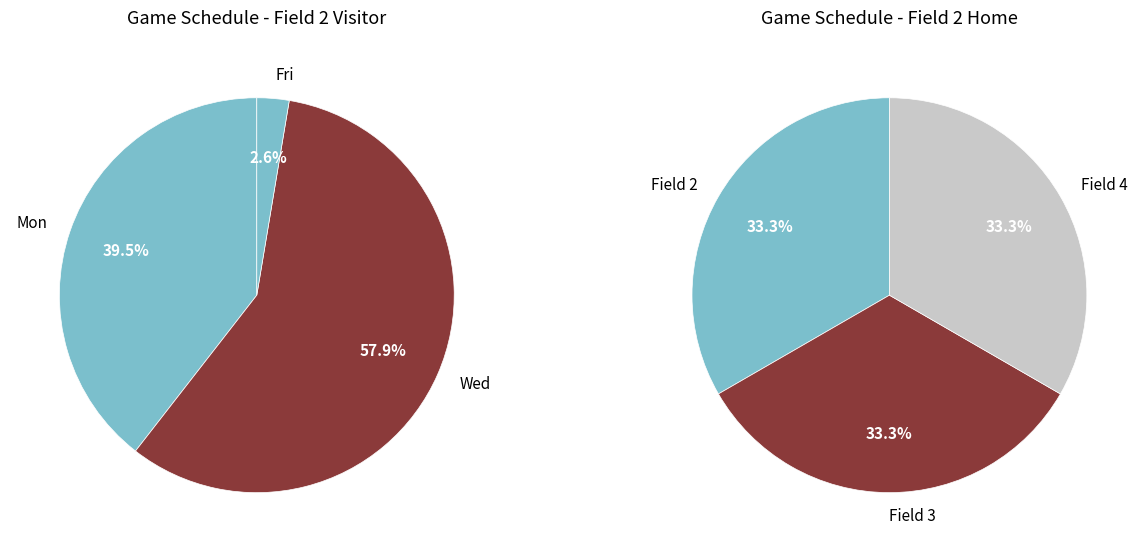

Rank the series at mon from lowest to highest value.

Field 2 Home, Field 2 Visitor